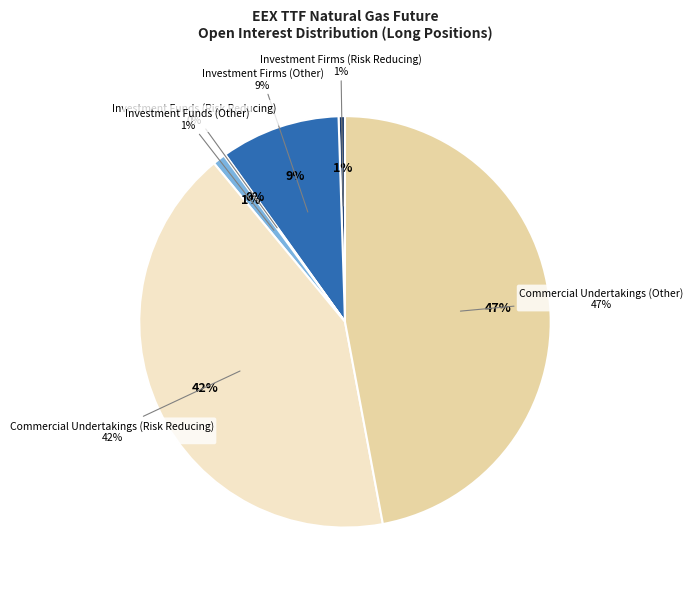

Count the number of slices in the pie.

6